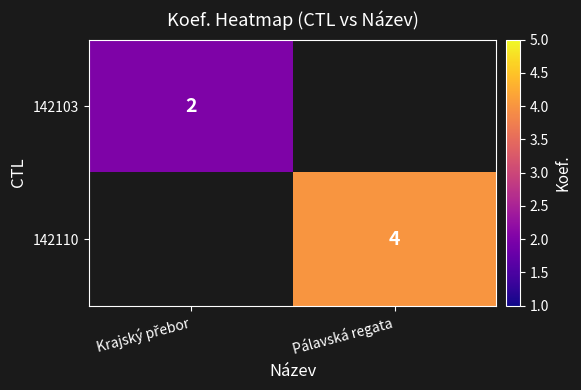

True or false: 142110 has a value of 6 at Pálavská regata.

False